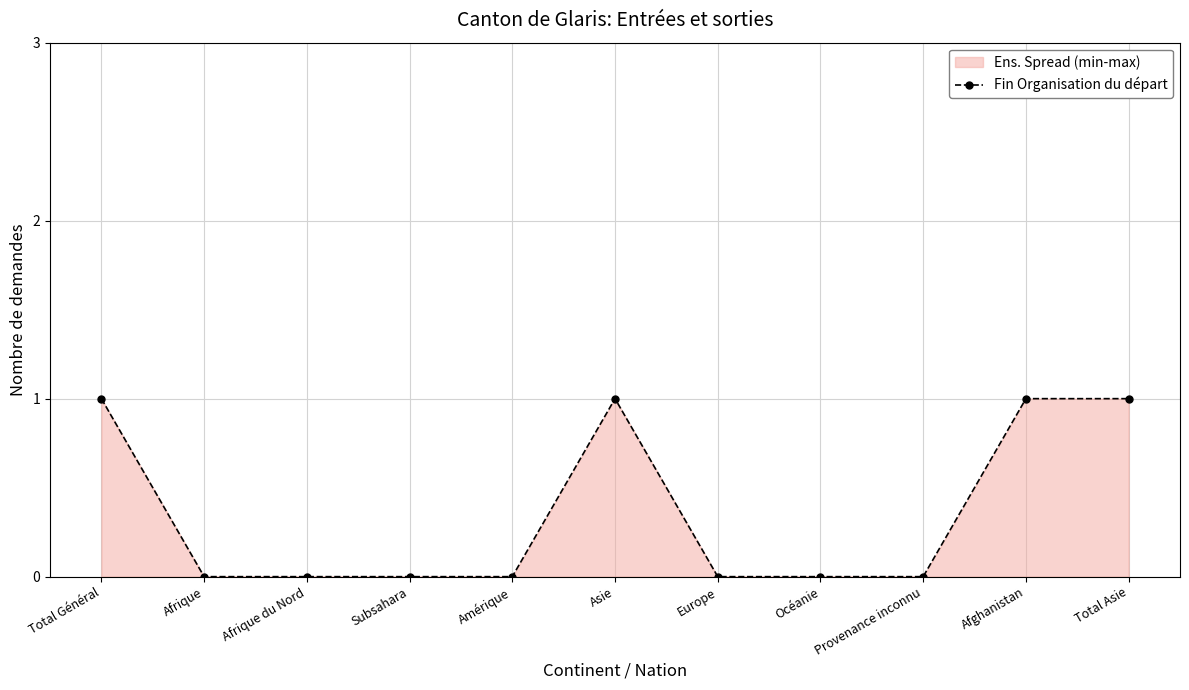

Rank the categories by value from highest to lowest.

Total Général, Asie, Afghanistan, Total Asie, Afrique, Afrique du Nord, Subsahara, Amérique, Europe, Océanie, Provenance inconnu